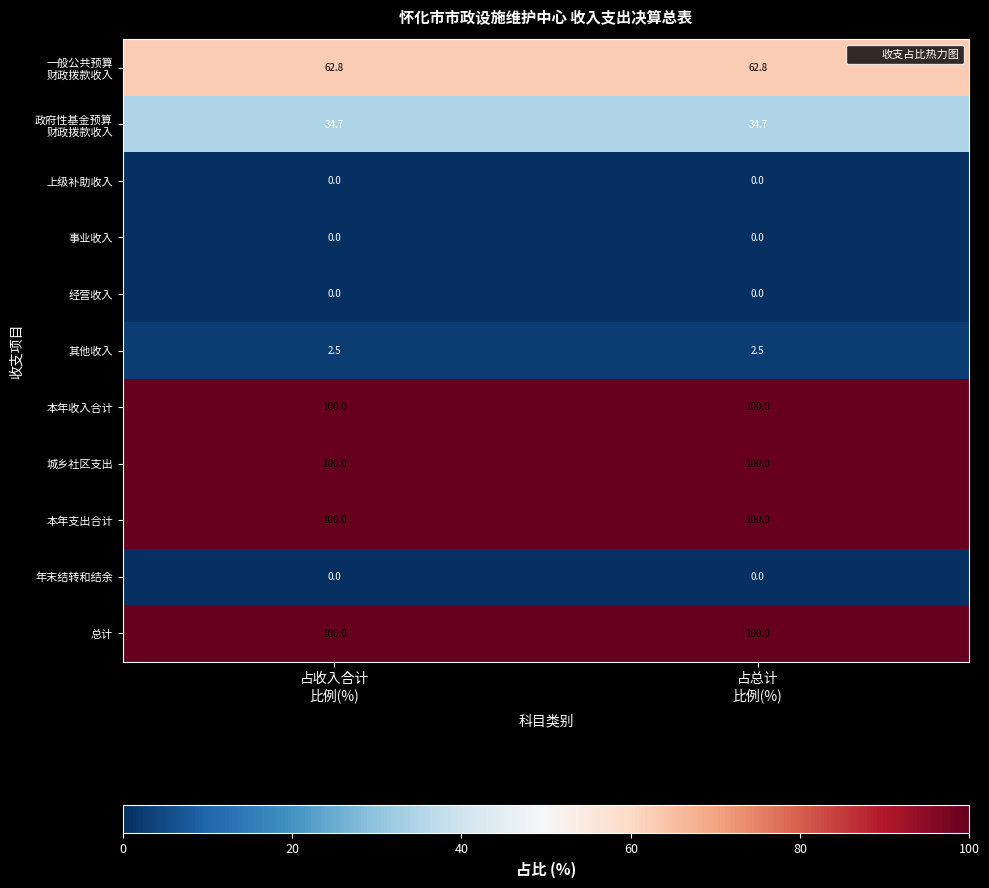

What is the difference between the highest and lowest values at 占总计
比例(%)?

100.0